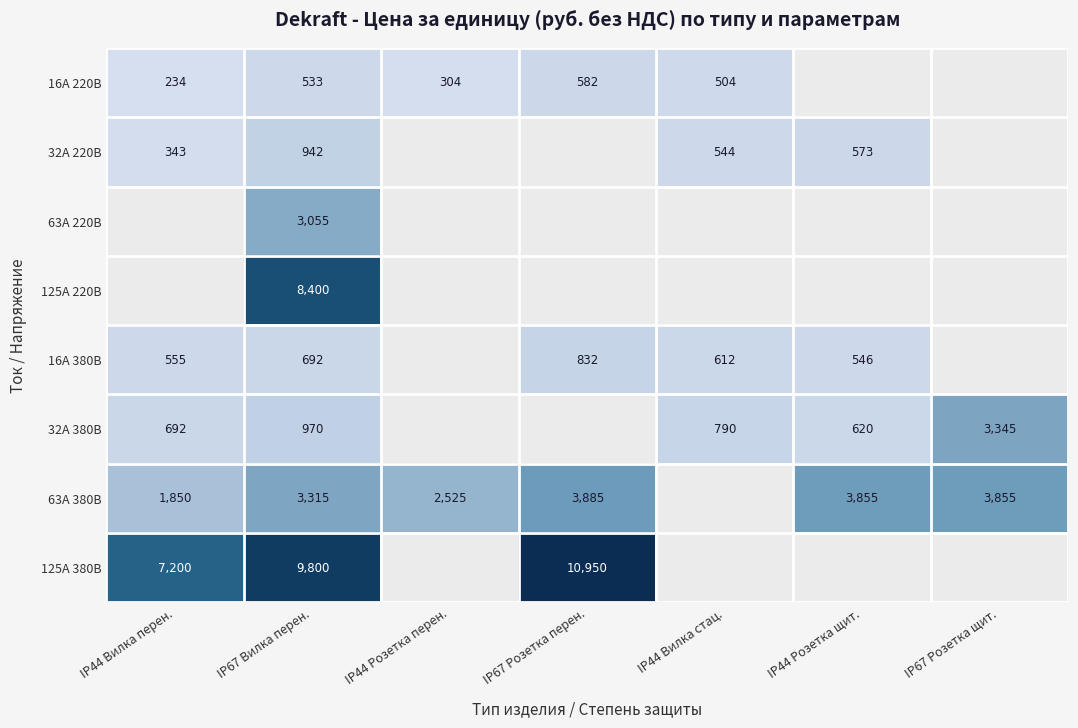

Is the value of 16А 220В at IP44 Розетка перен. greater than the value of 32А 220В at IP67 Вилка перен.?

No